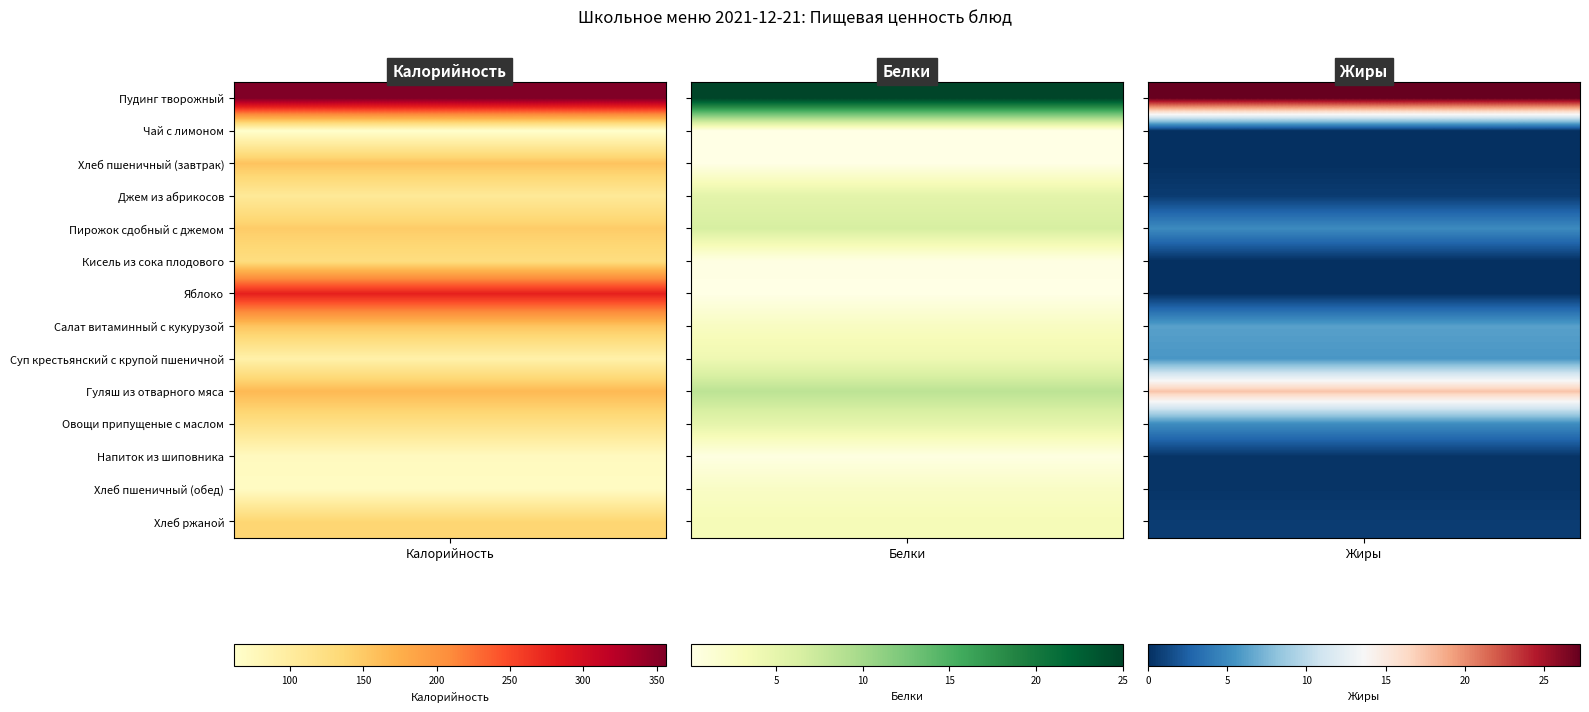

At which category is the sum across all series the highest?

Пудинг творожный